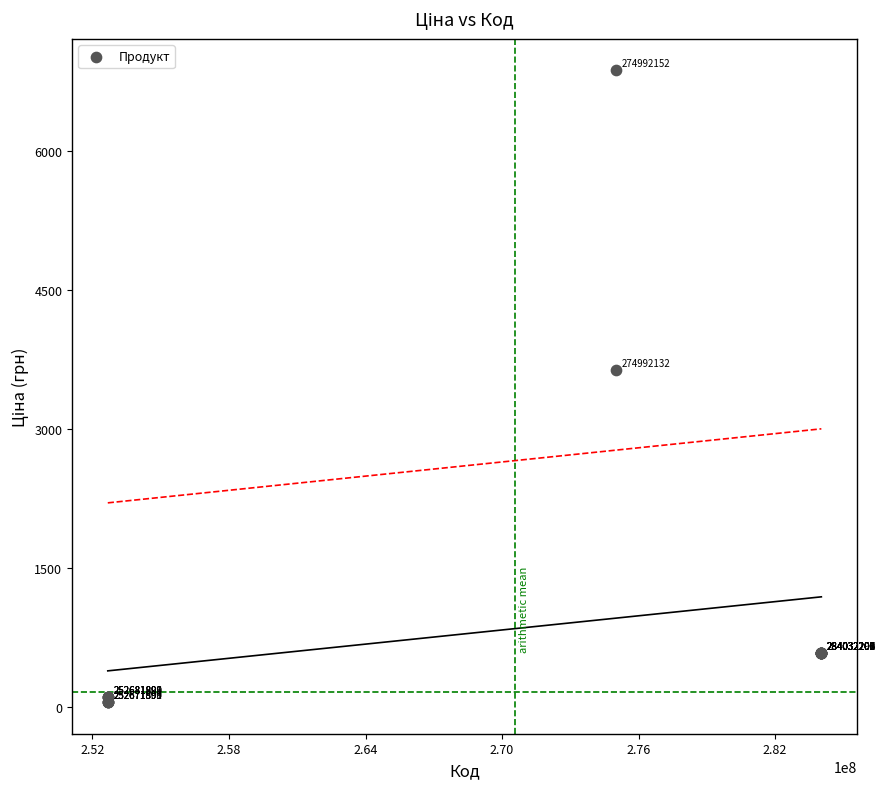

What Y value in the scatter plot is closest to 3462?

3640.8